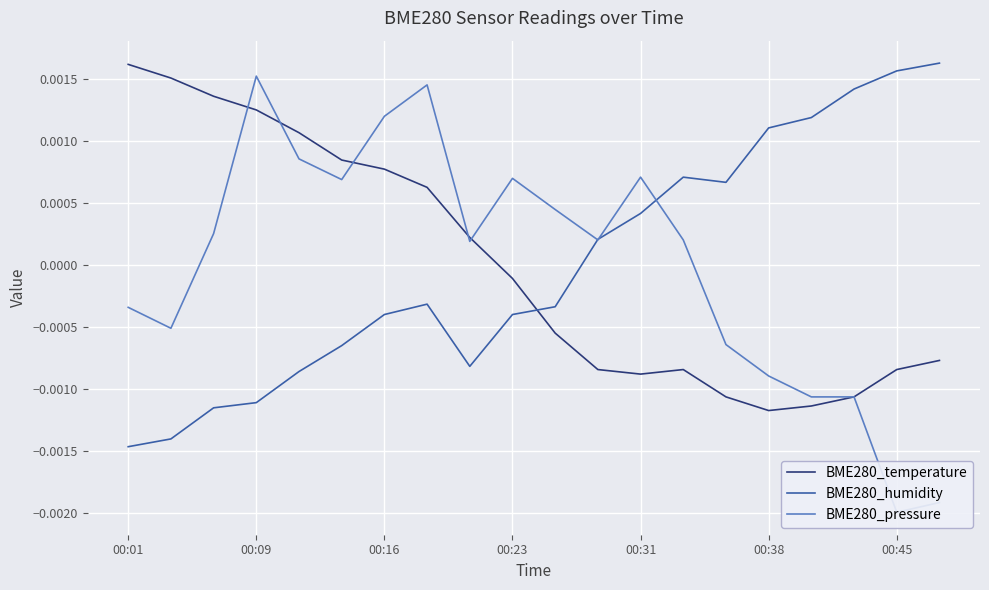

After their last crossing, which series has the higher values: BME280_humidity or BME280_temperature?

BME280_humidity